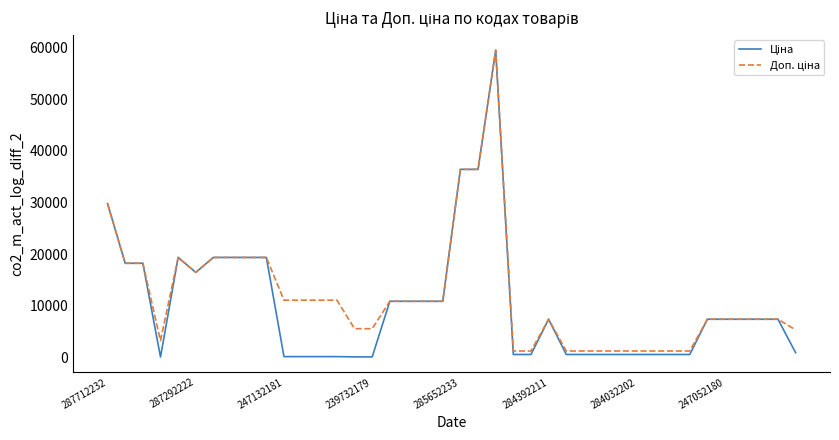

What is the maximum value shown in the chart?

59523.0